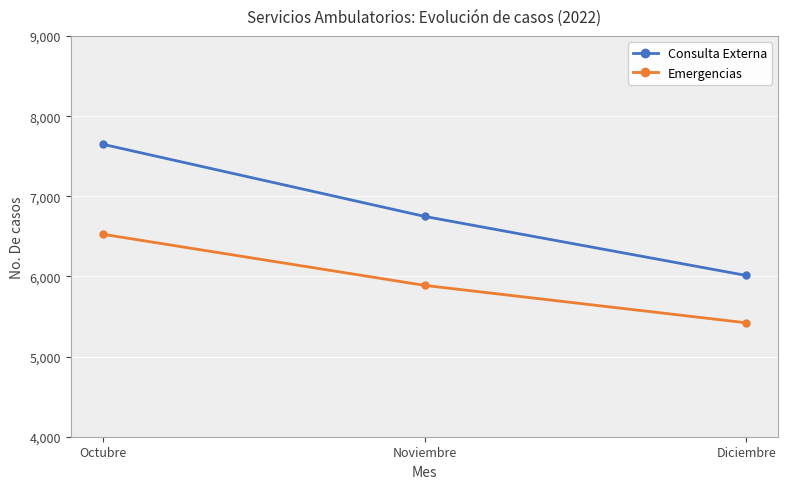

What is the maximum value shown in the chart?

7650